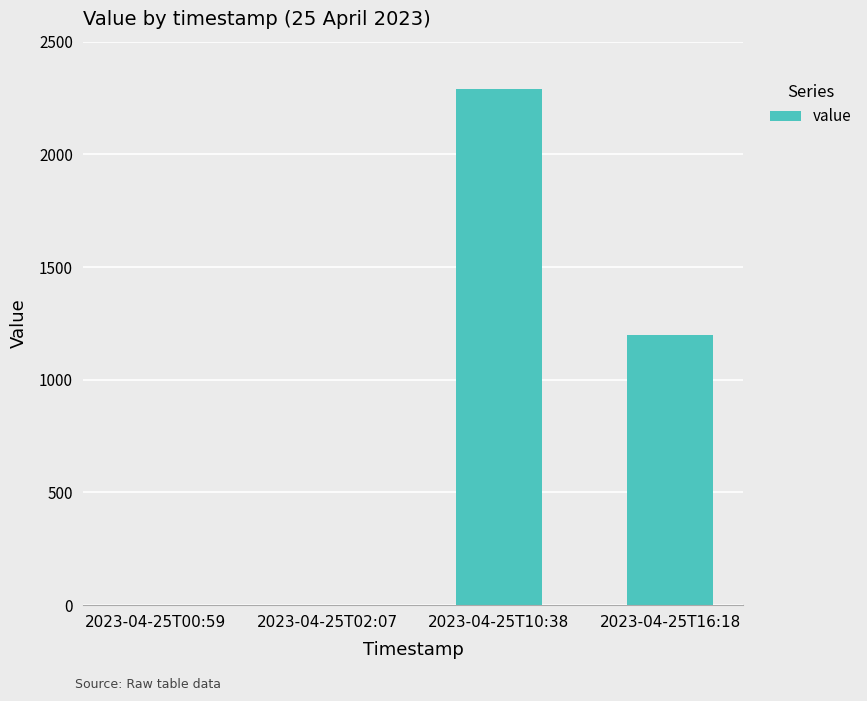

Reading left to right, extract all data points from this chart.

2023-04-25T00:59=0	2023-04-25T02:07=0	2023-04-25T10:38=2292	2023-04-25T16:18=1200